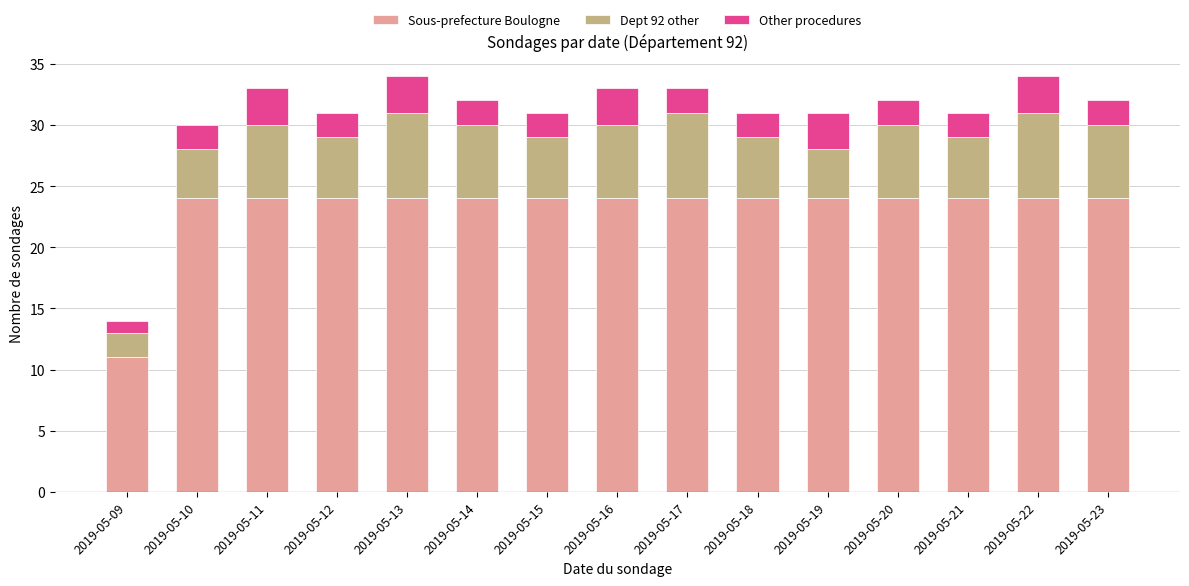

Which category has the lowest value in the Sous-prefecture Boulogne series?

2019-05-09